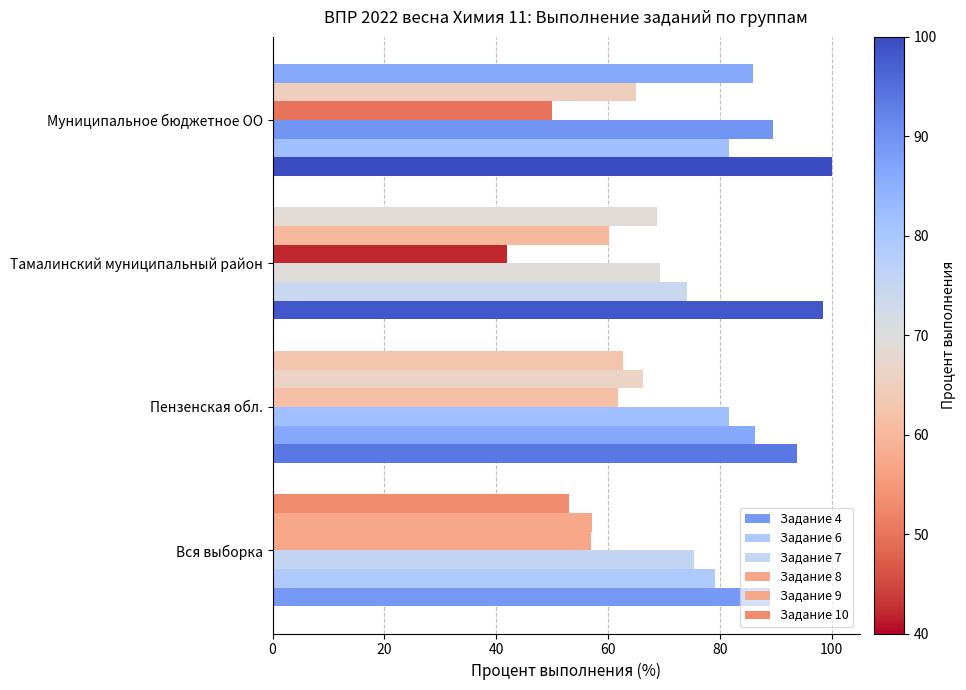

How many data points does each series have?

4